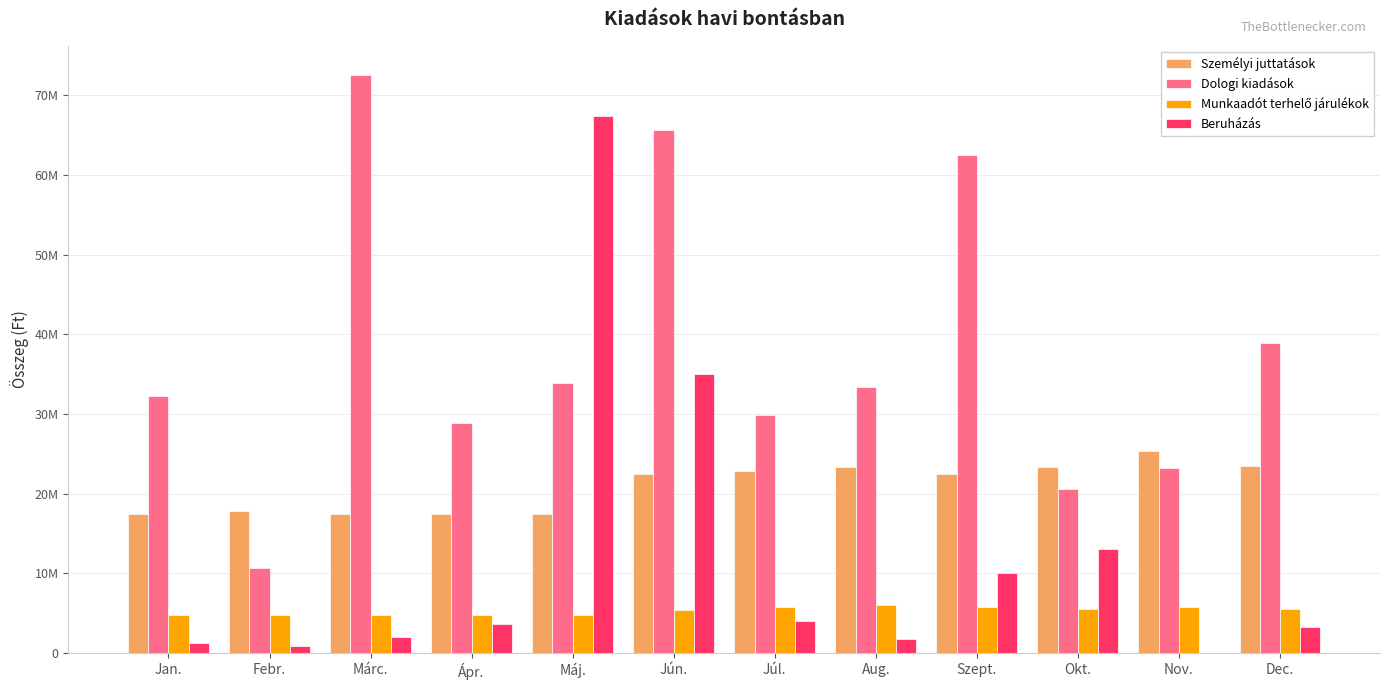

At which label is Munkaadót terhelő járulékok closest to 5342500?

Jún.